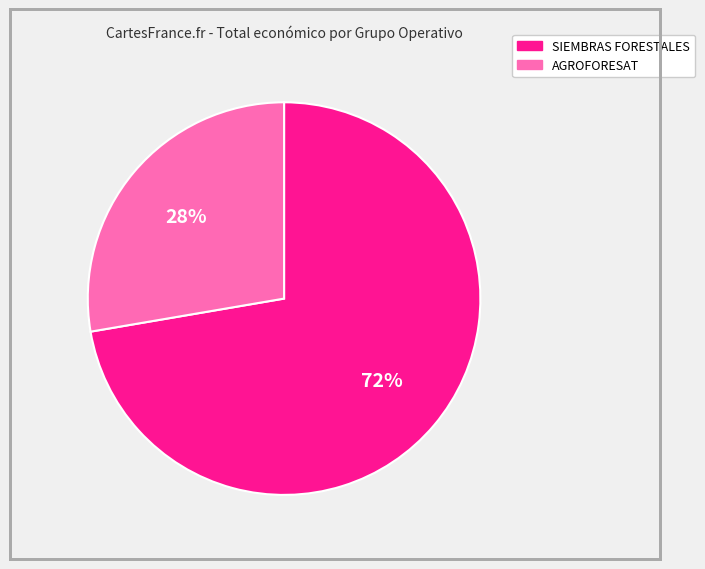

Does any single category account for the majority?

Yes